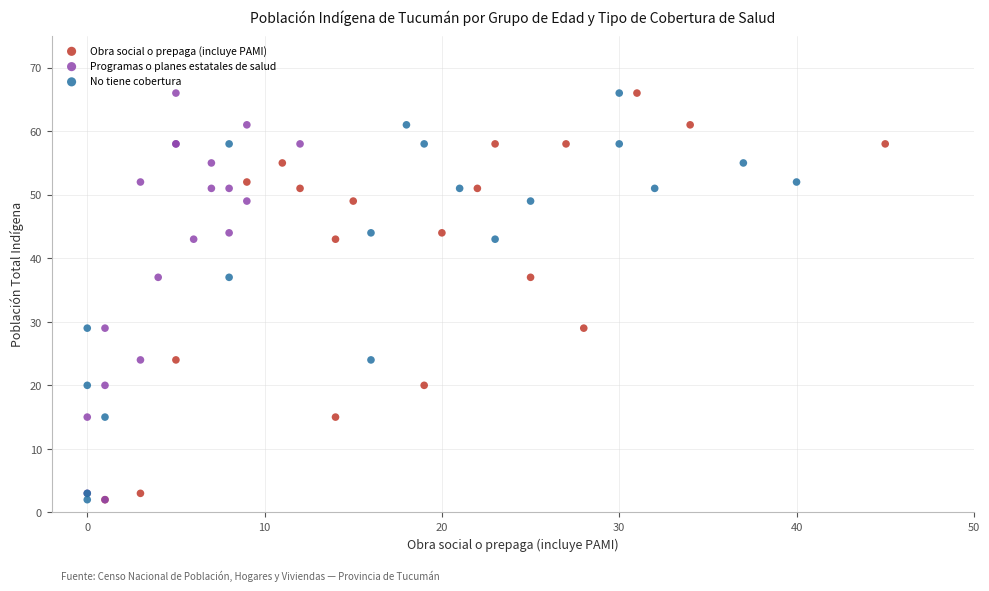

What are all the series names shown in the legend?

Obra social o prepaga (incluye PAMI), Programas o planes estatales de salud, No tiene cobertura